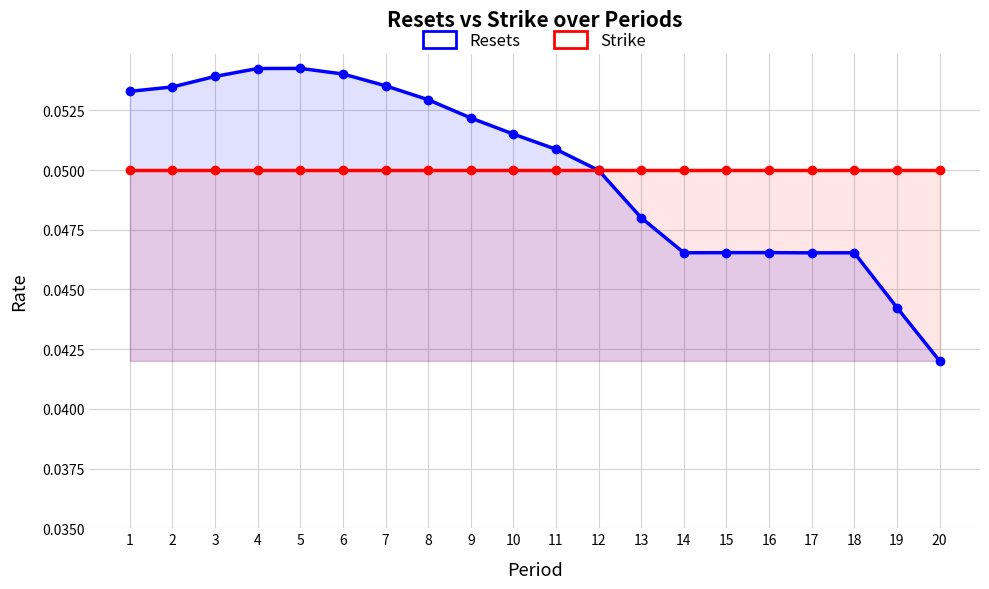

Between 3 and 9, which series saw the biggest shift?

Resets